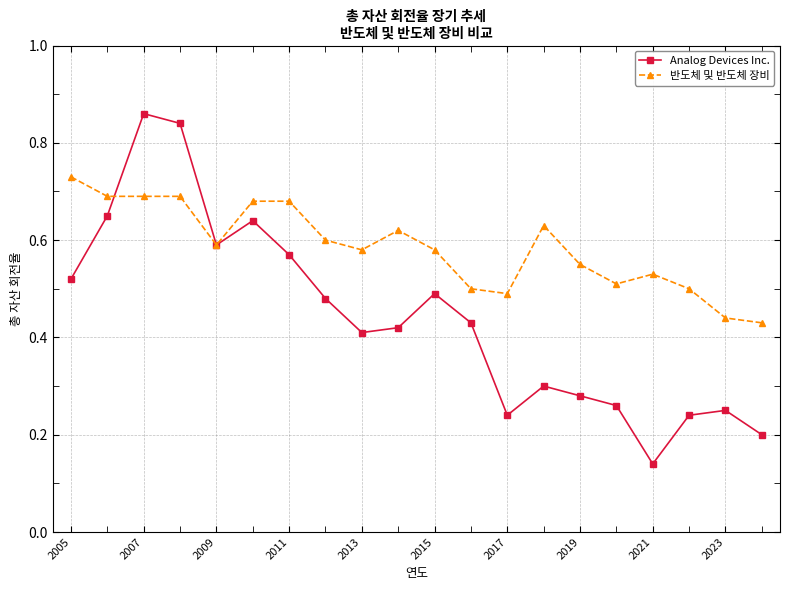

How many lines are shown in the chart?

2